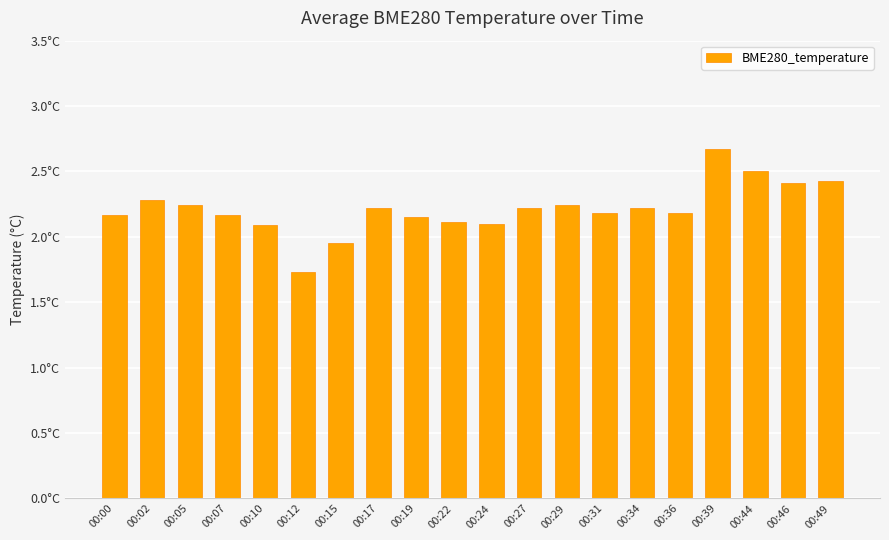

List the labels in order of value, largest first.

00:39, 00:44, 00:49, 00:46, 00:02, 00:05, 00:29, 00:17, 00:27, 00:34, 00:31, 00:36, 00:00, 00:07, 00:19, 00:22, 00:24, 00:10, 00:15, 00:12